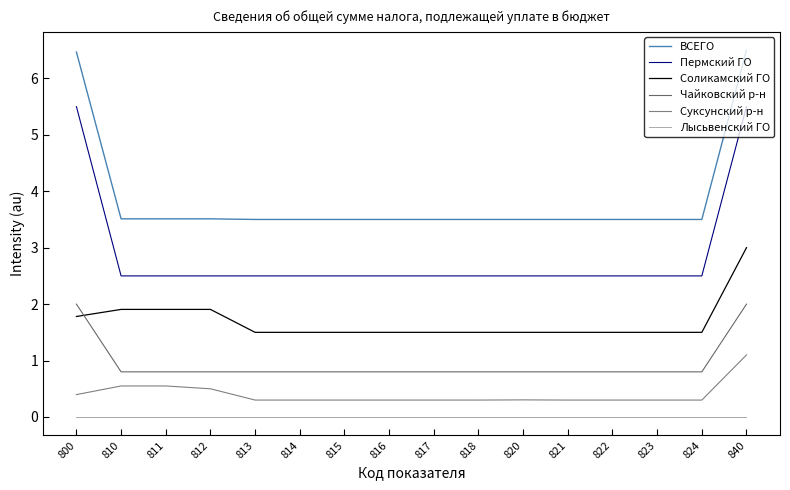

Which category has the lowest value across all series?

800